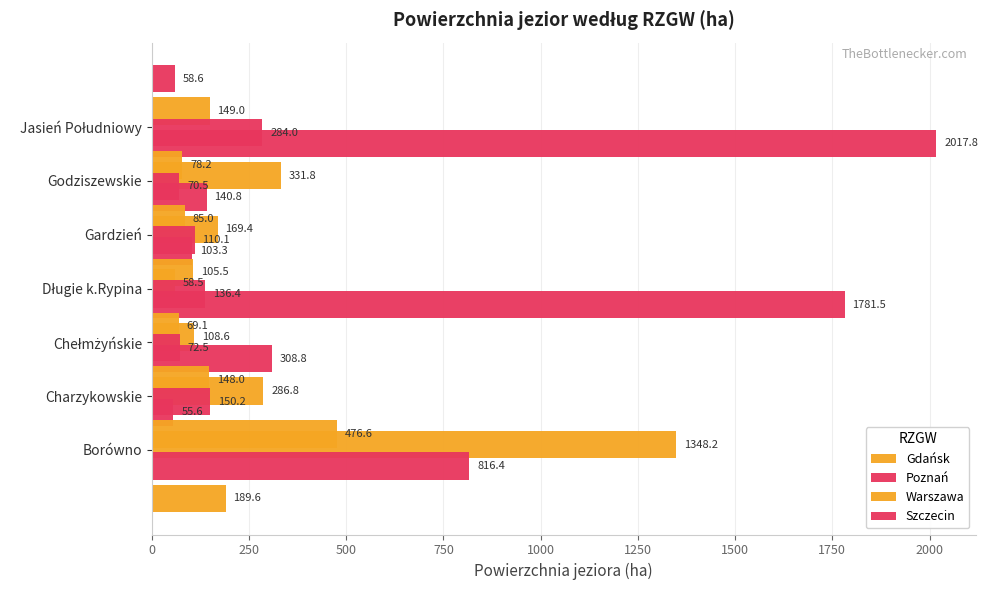

What is the minimum value for Szczecin?

58.6